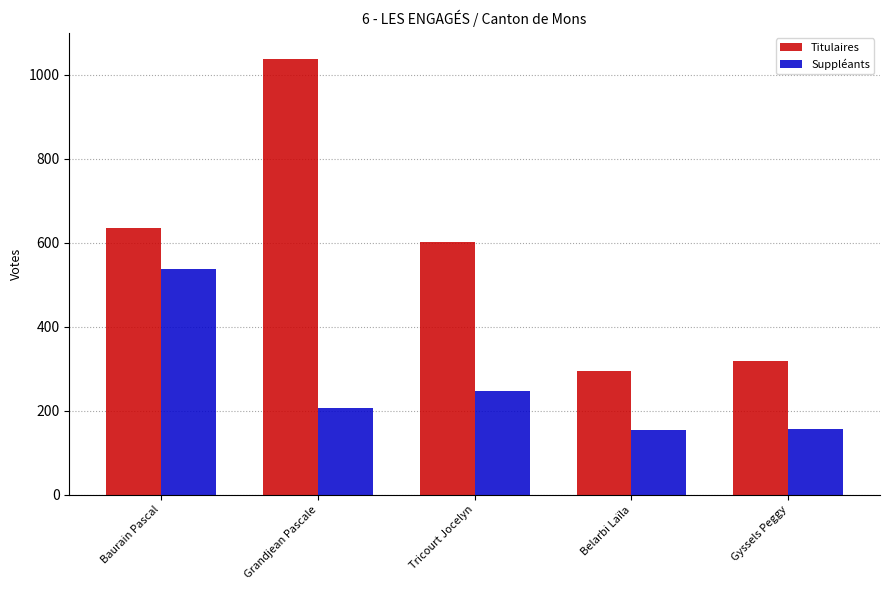

How many bars are there in each group?

2